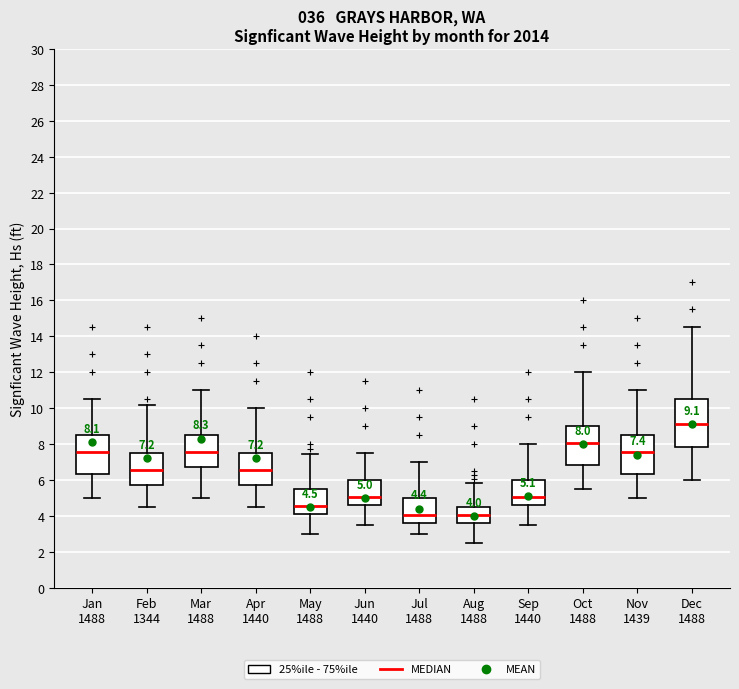

Comparing the boxes themselves (not the whiskers), which one is the tallest?

Dec 1488